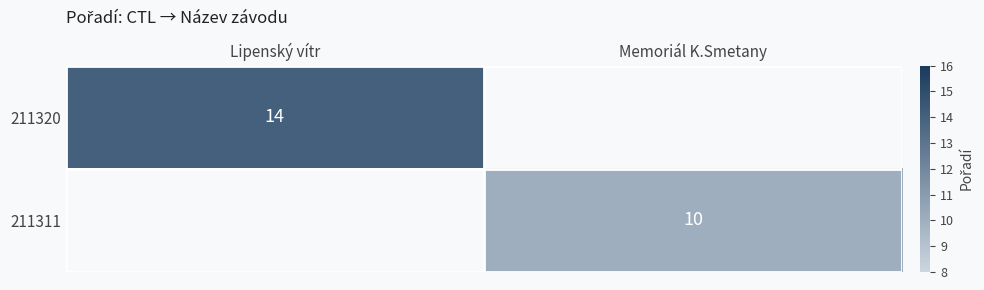

The value of 211320 at Lipenský vítr is 24. True or false?

False